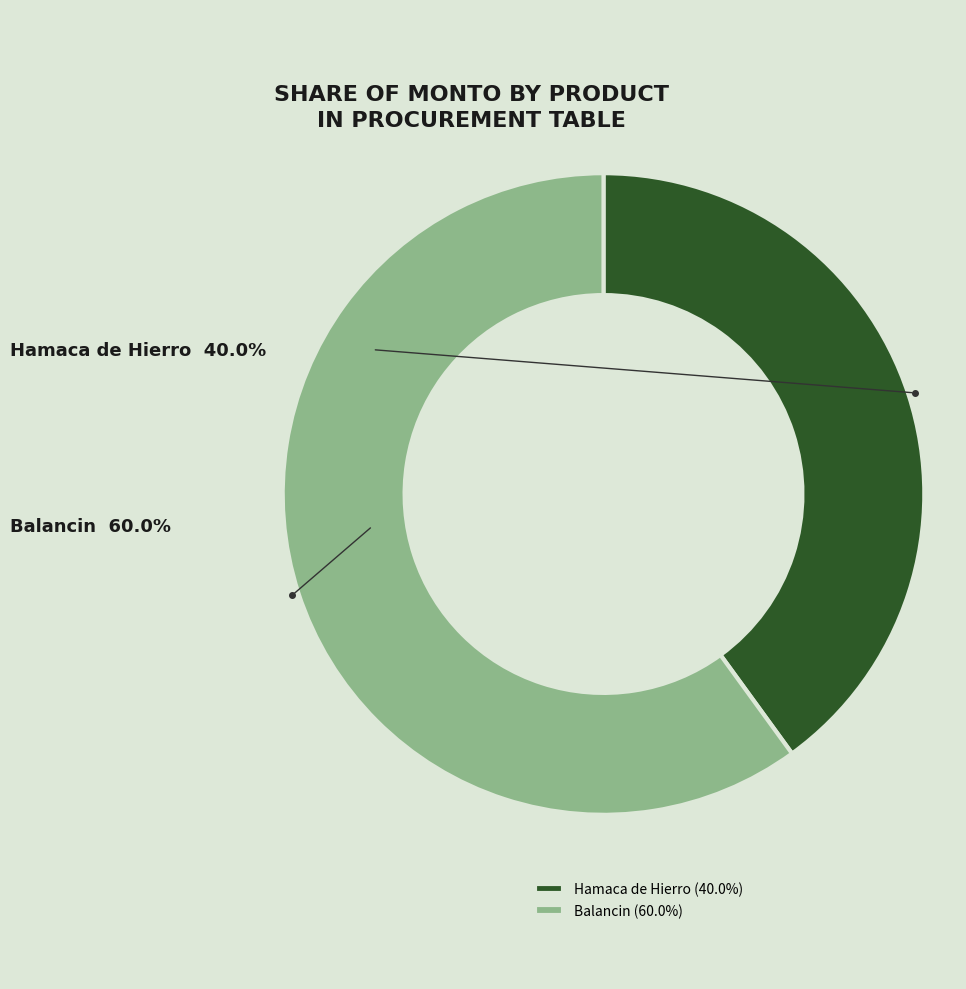

Does any single category account for the majority?

Yes